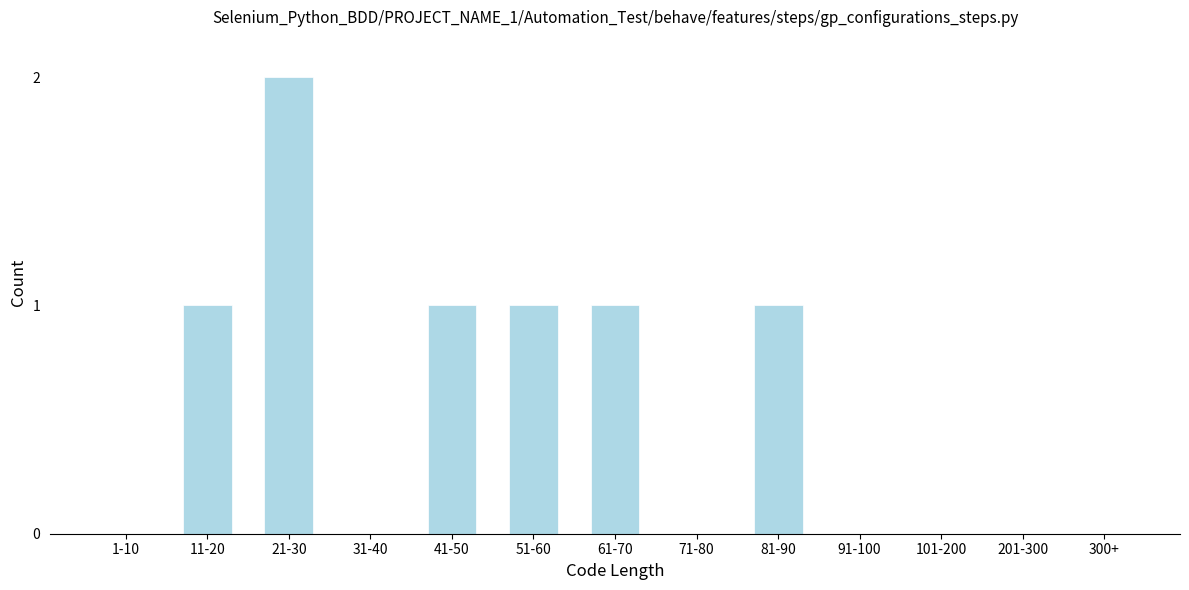

Reading left to right, extract all data points from this chart.

1-10=0	11-20=1	21-30=2	31-40=0	41-50=1	51-60=1	61-70=1	71-80=0	81-90=1	91-100=0	101-200=0	201-300=0	300+=0